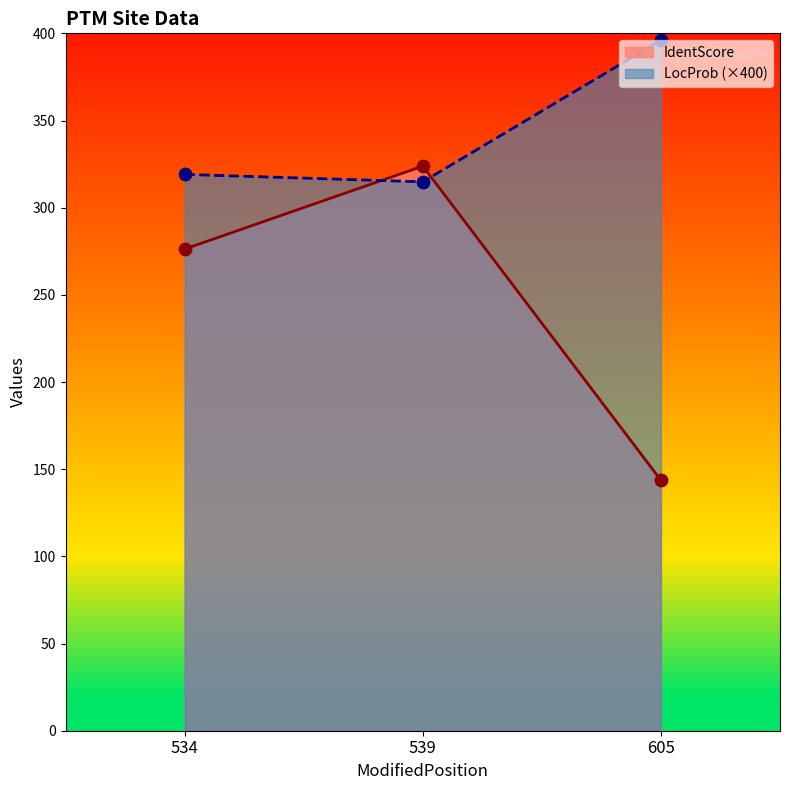

What are all the series names shown in the legend?

IdentScore, LocProb (×400)